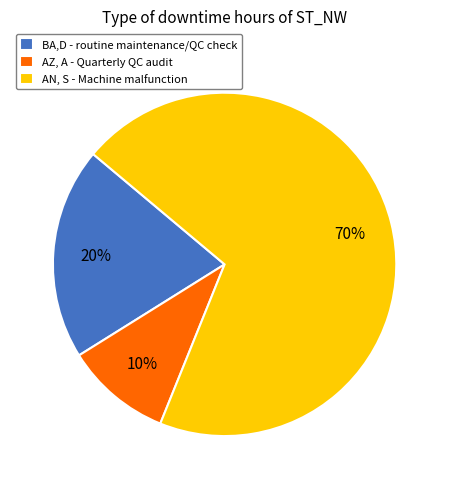

To the nearest percent, what is the average slice percentage?

33%